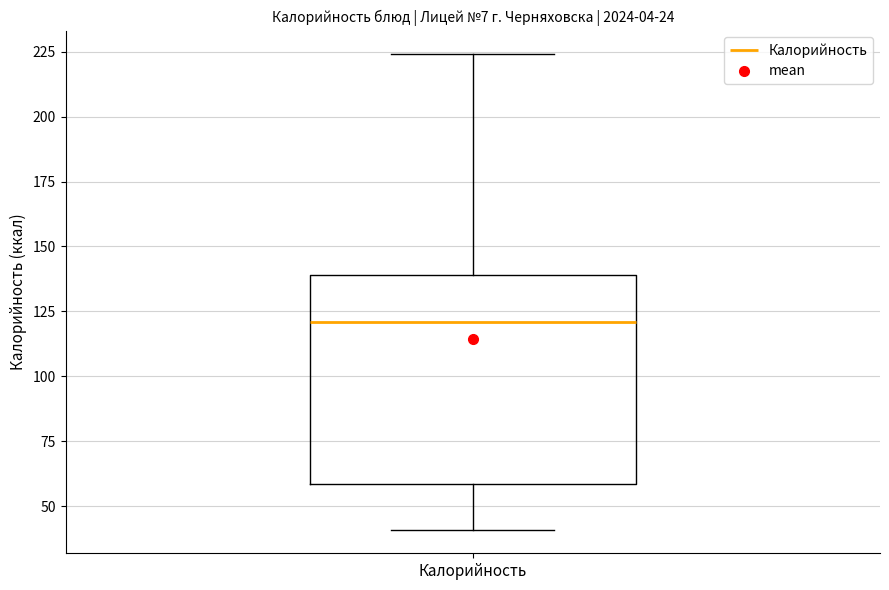

Where does the upper whisker of the box for Калорийность end on the y-axis? The values are not printed on the chart, so give them approximately, as read against the axis.

225